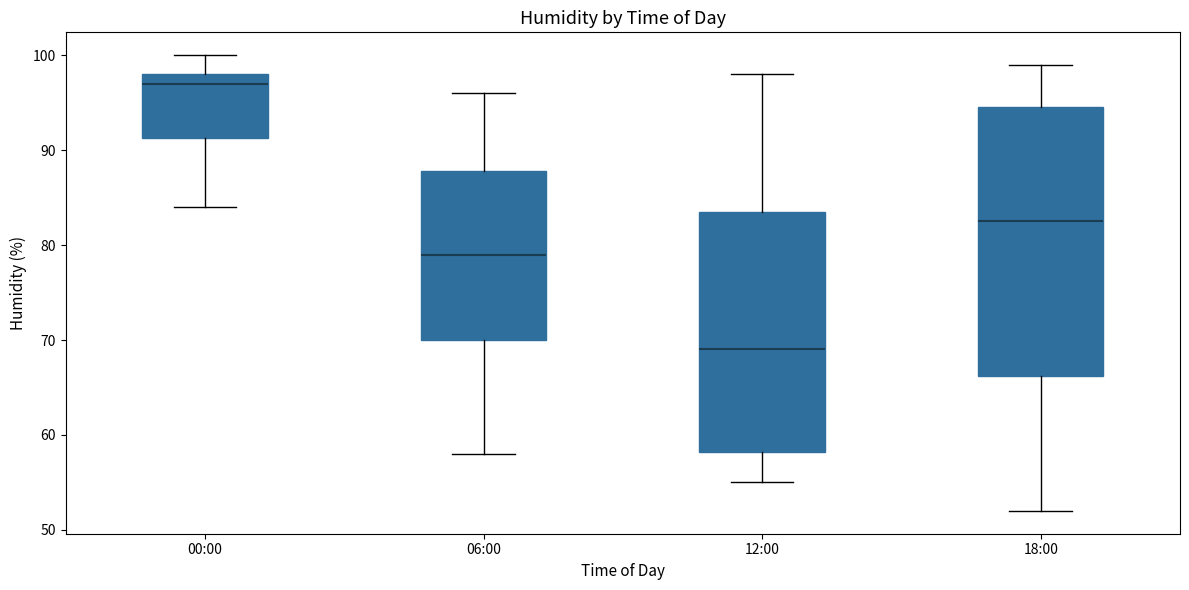

Reading left to right, read every box against the y-axis: the position of its median line, the range the box covers, and the ends of its whiskers. The values are not printed on the chart, so give them approximately, as read against the axis.

00:00: median 97, box 91 to 98, whiskers 84 to 100
06:00: median 79, box 70 to 88, whiskers 58 to 96
12:00: median 69, box 58 to 84, whiskers 55 to 98
18:00: median 83, box 66 to 95, whiskers 52 to 99